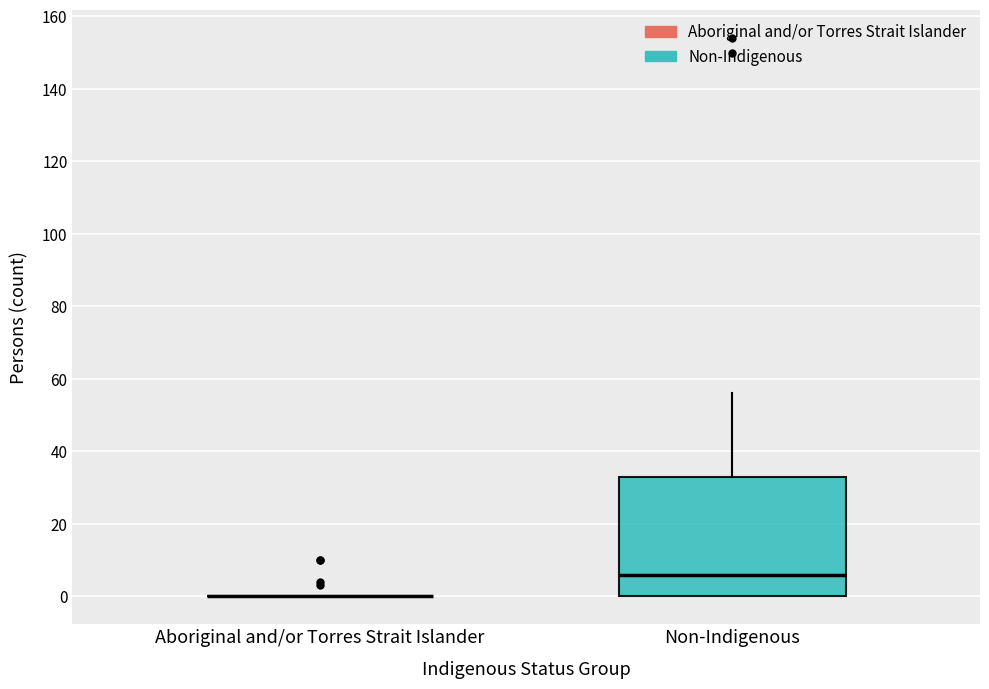

Comparing the boxes themselves (not the whiskers), which one is the tallest?

Non-Indigenous